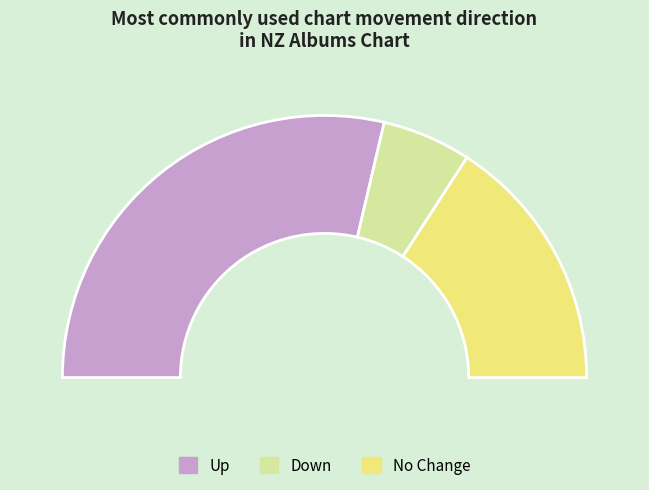

Combined, what portion of the pie is - and up?

89.0%